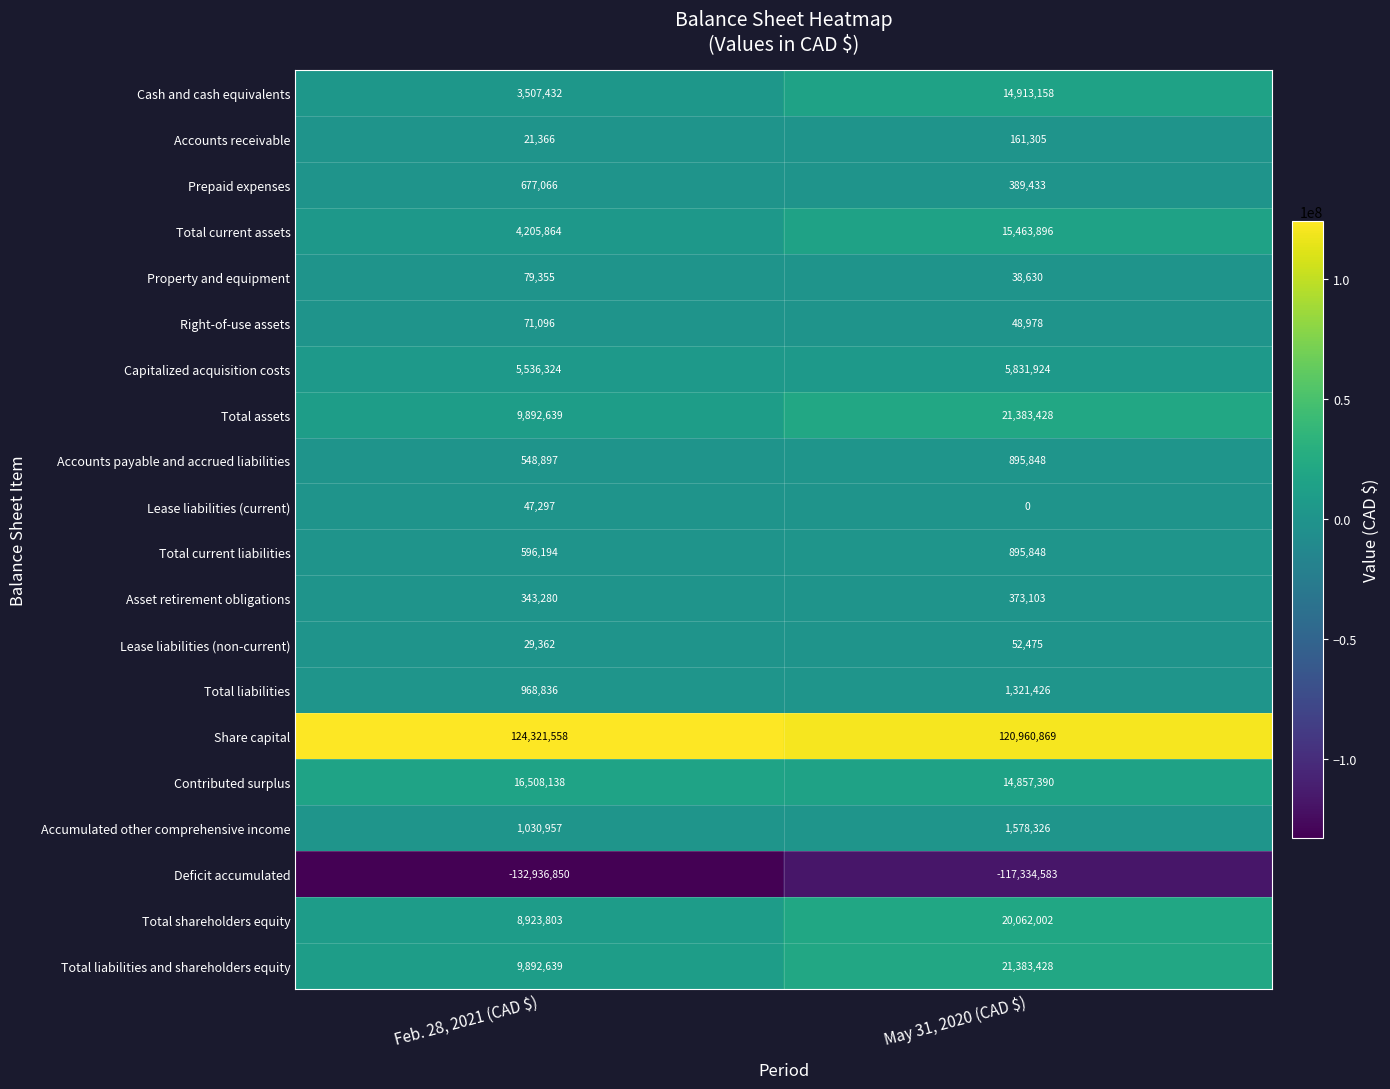

True or false: Accounts payable and accrued liabilities has a value of 922888 at Feb. 28, 2021 (CAD $).

False